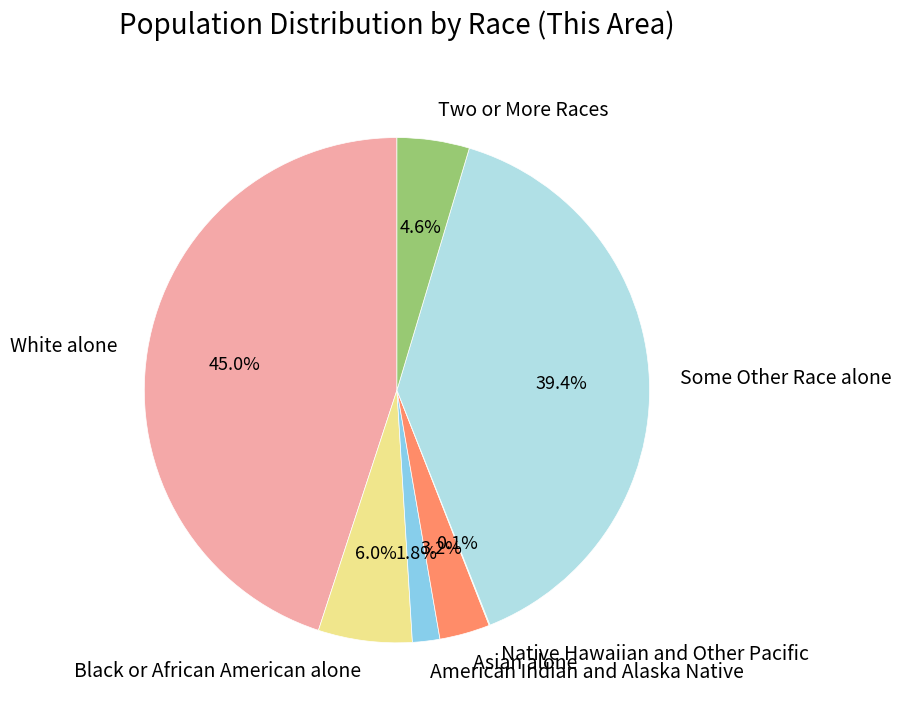

To the nearest percent, what portion does Some Other Race alone represent?

39%